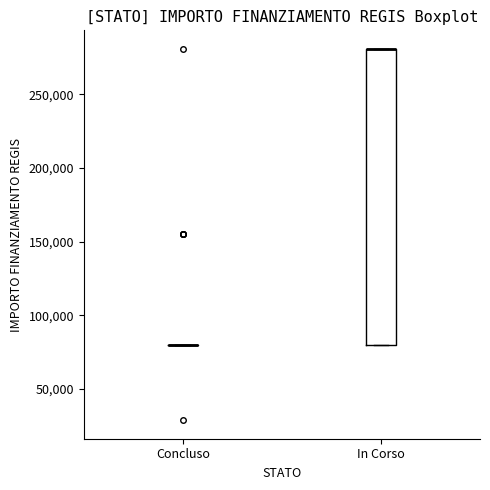

Which box is the tallest, from its lower edge to its upper edge?

In Corso